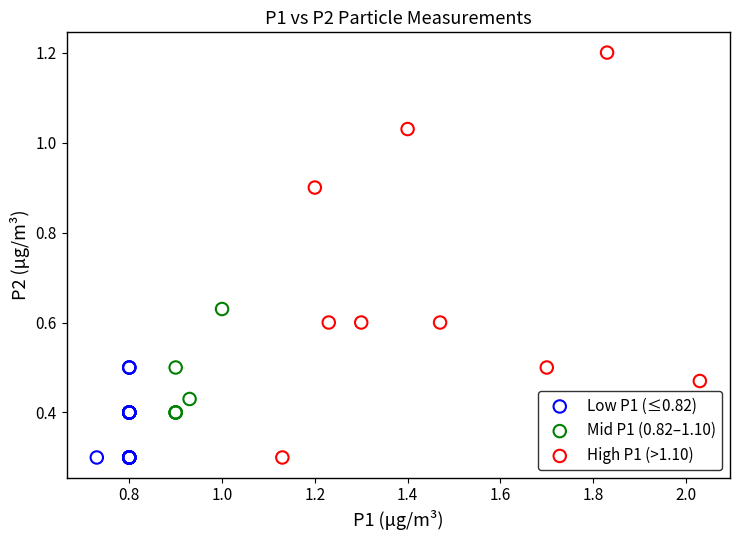

Which series has the largest Y range (max minus min)?

High P1 (>1.10)